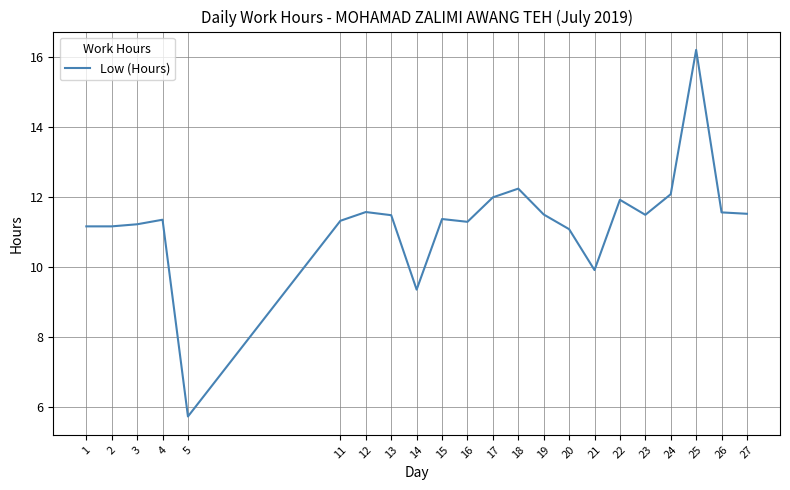

True or false: the data shows 16.2 at 25.

True